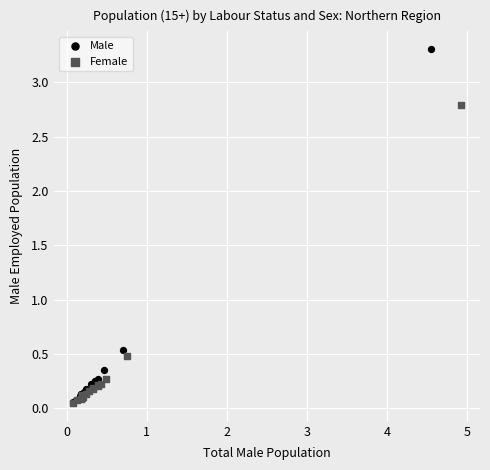

Which series contains the highest Y value?

Male